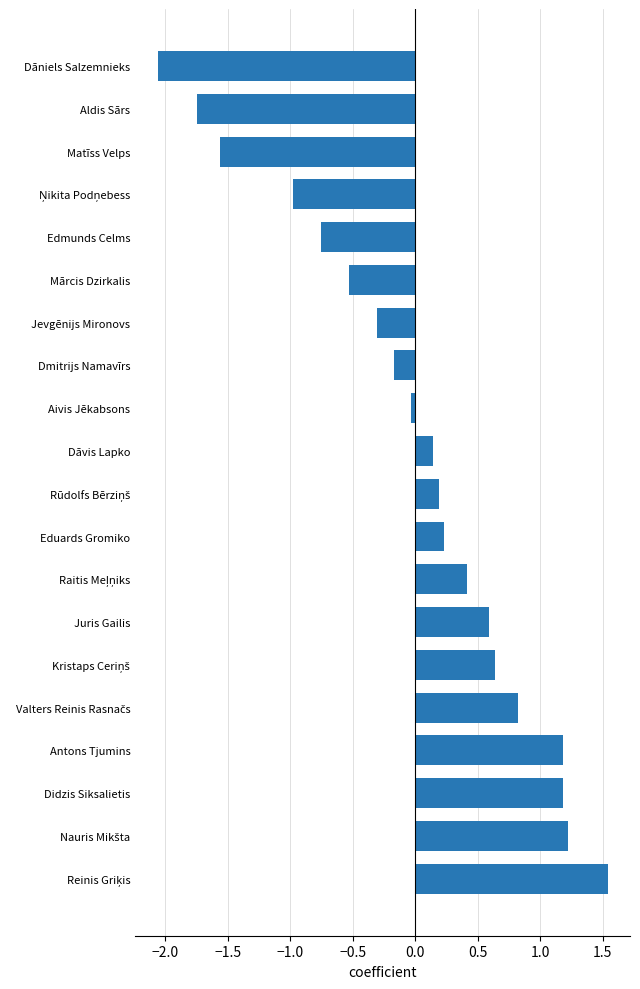

What is the sum of the values at Eduards Gromiko and Dāniels Salzemnieks?

-1.8